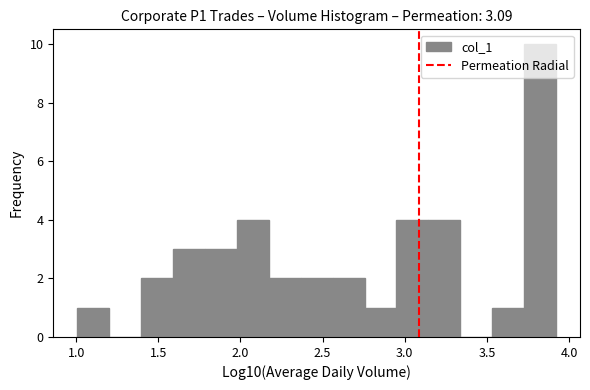

Around what value on the x-axis is the tallest bar? Give the approximate position of its centre, as read against the axis.

3.80